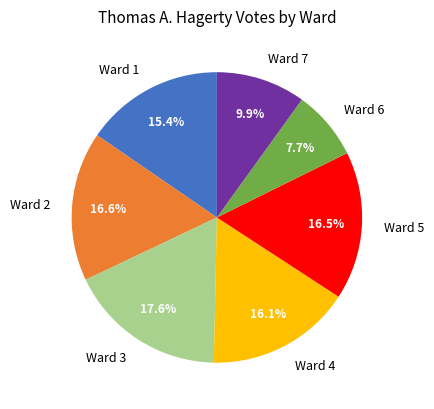

What is the ratio of the value at Ward 4 to the value at Ward 6?

2.1